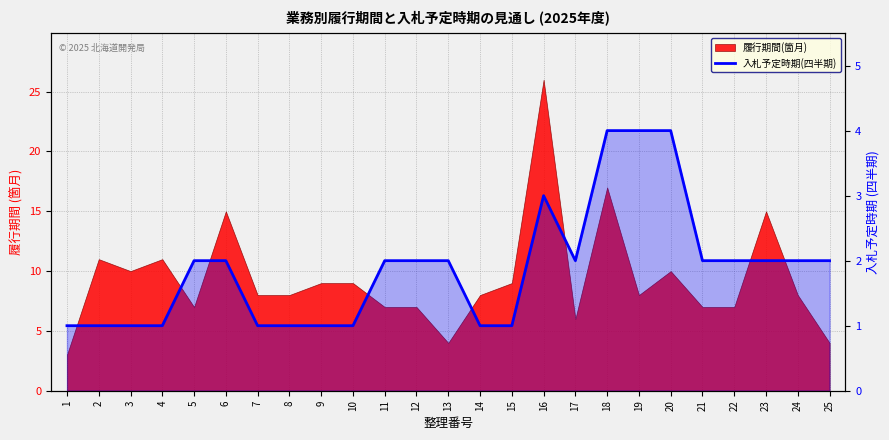

How many data points are less than 2?

10